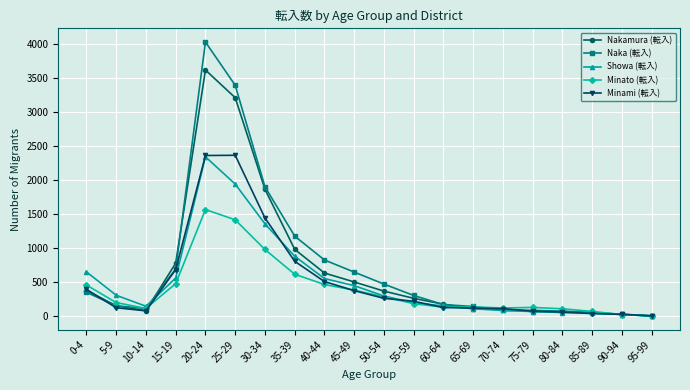

What is the minimum value shown in the chart?

7